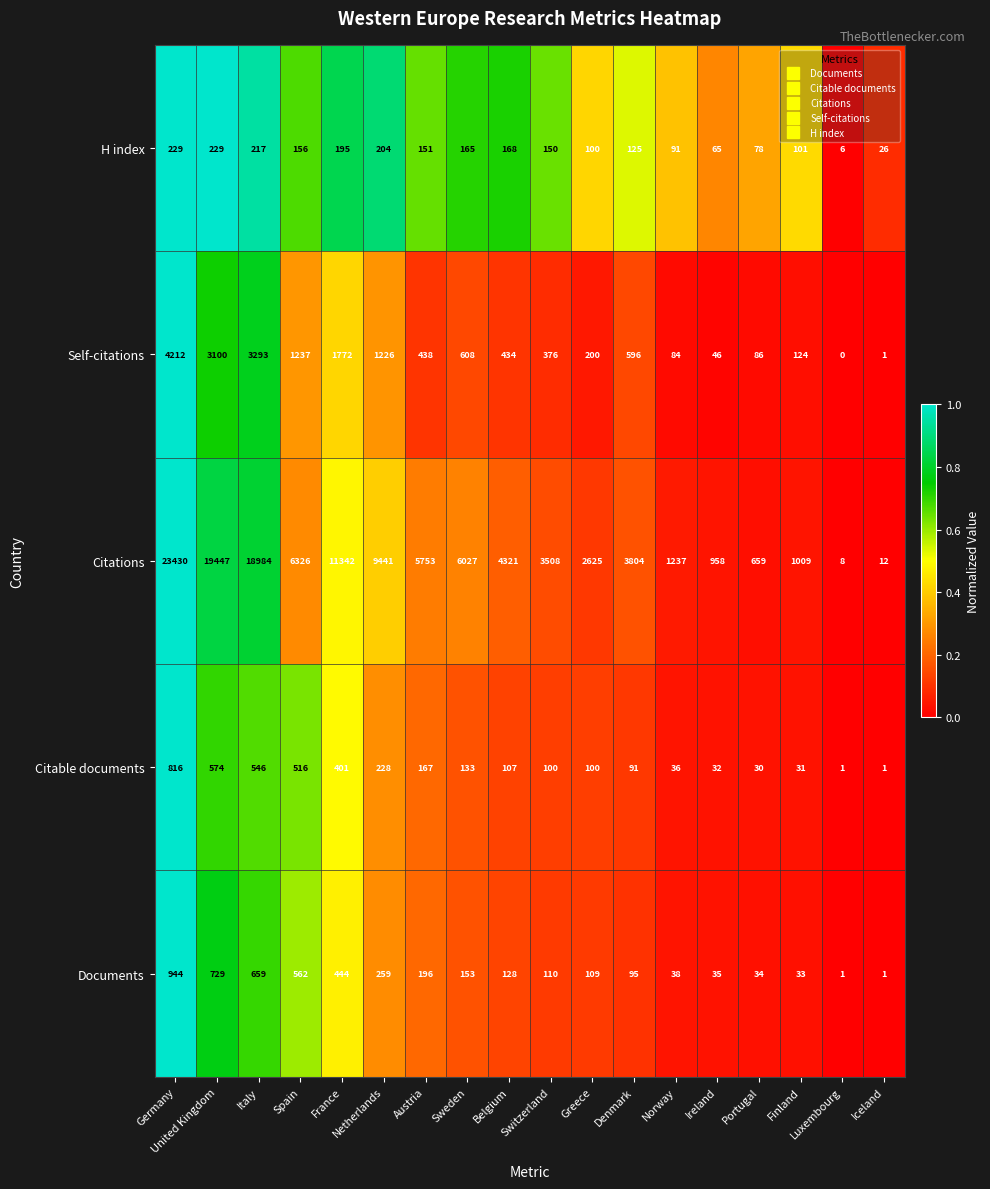

List the series in order of their peak value, lowest first.

H index, Citable documents, Documents, Self-citations, Citations